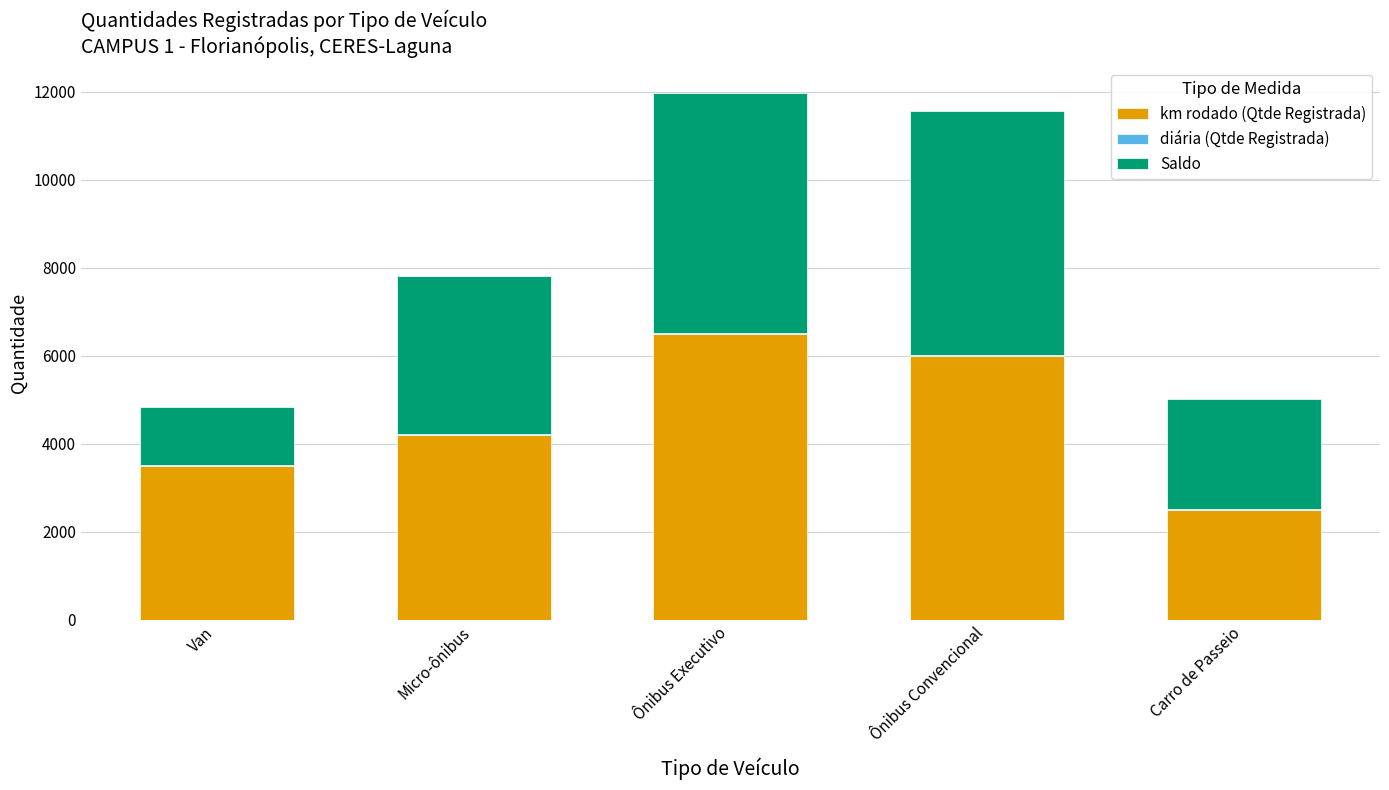

Is it true that km rodado (Qtde Registrada) equals 6000 at Ônibus Convencional?

True